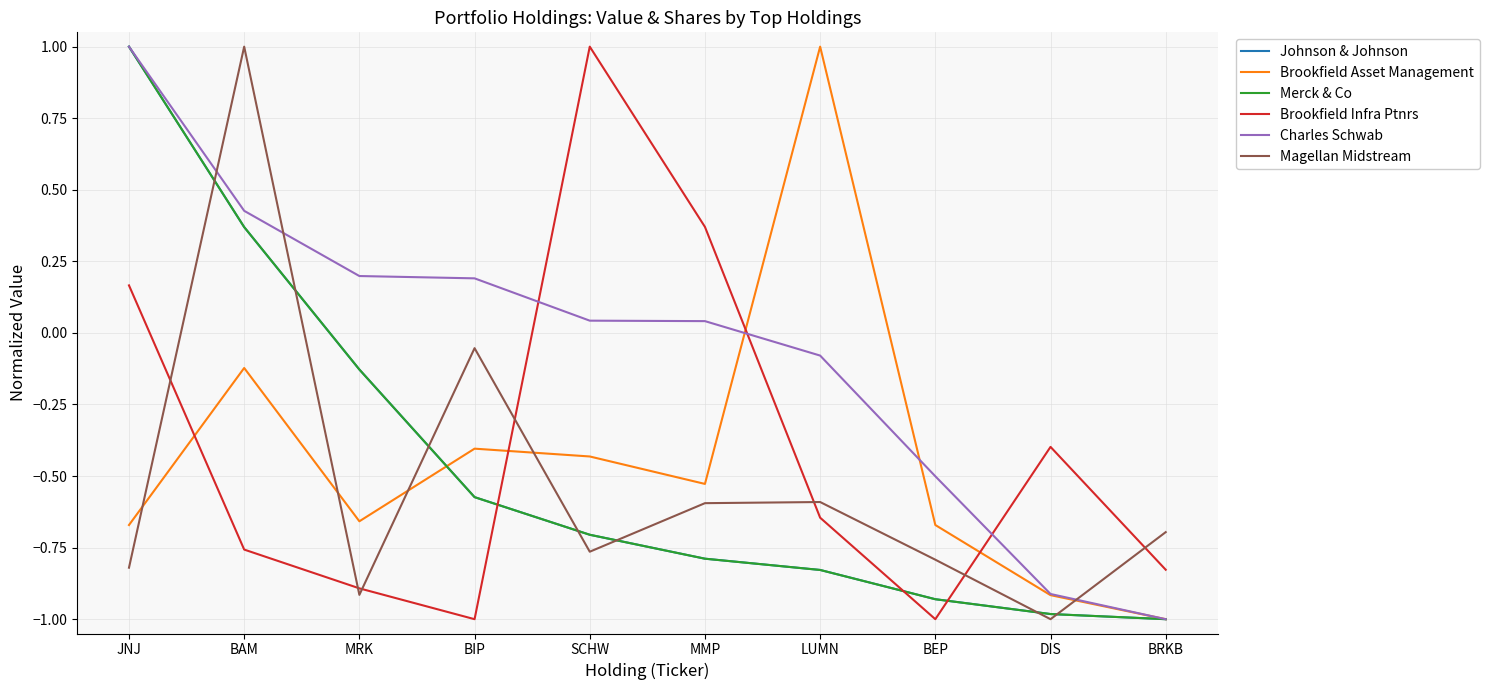

What position from the left is BRKB?

10